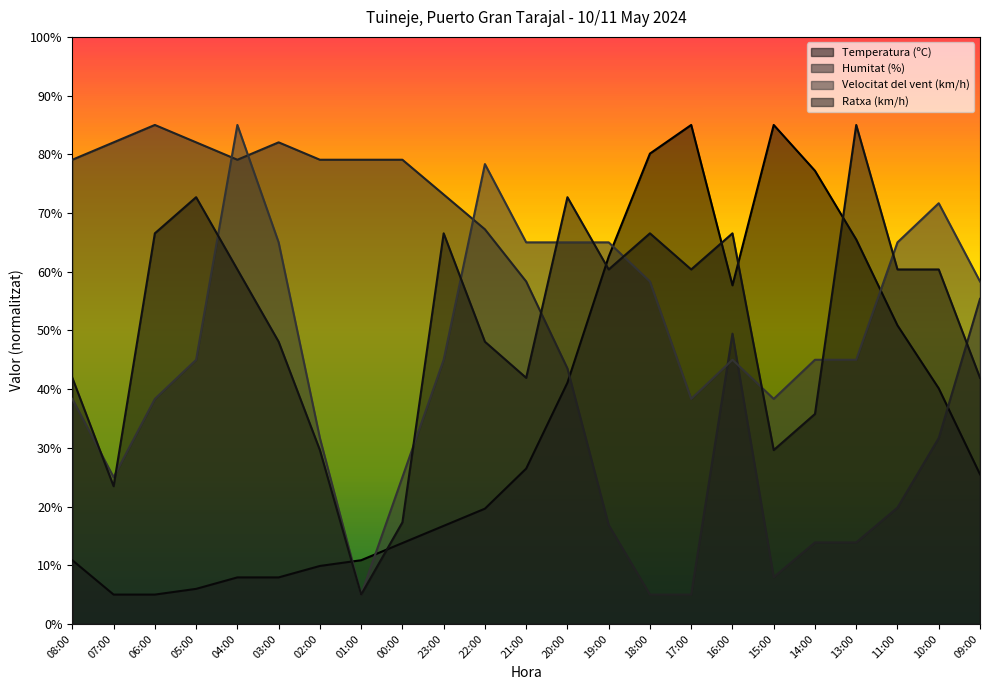

List the series in order of their peak value, highest first.

Humitat (%), Ratxa (km/h), Velocitat del vent (km/h), Temperatura (ºC)